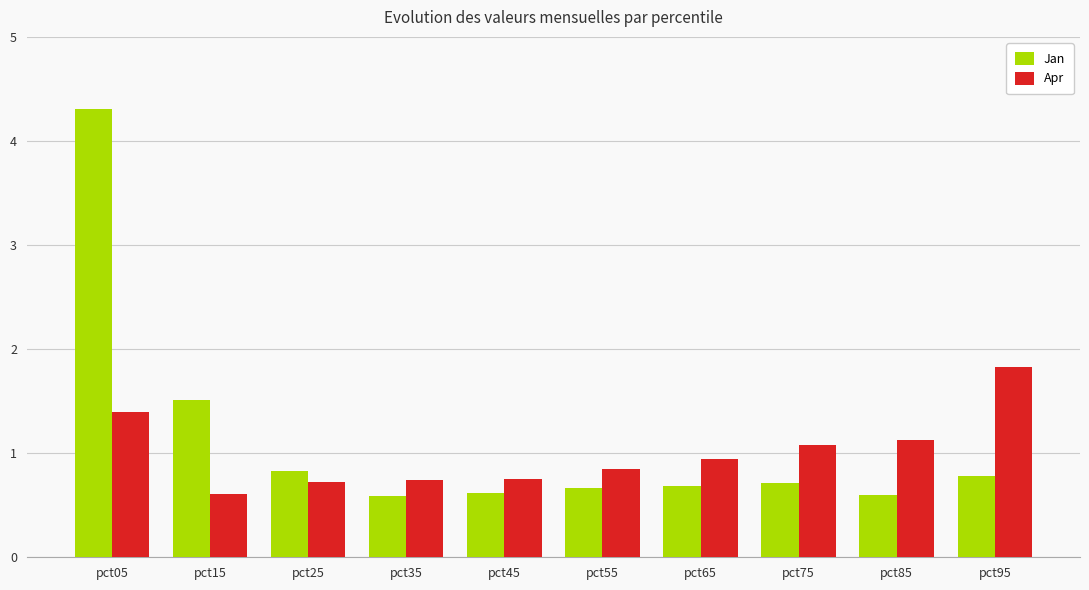

Rank the series at pct15 from lowest to highest value.

Apr, Jan